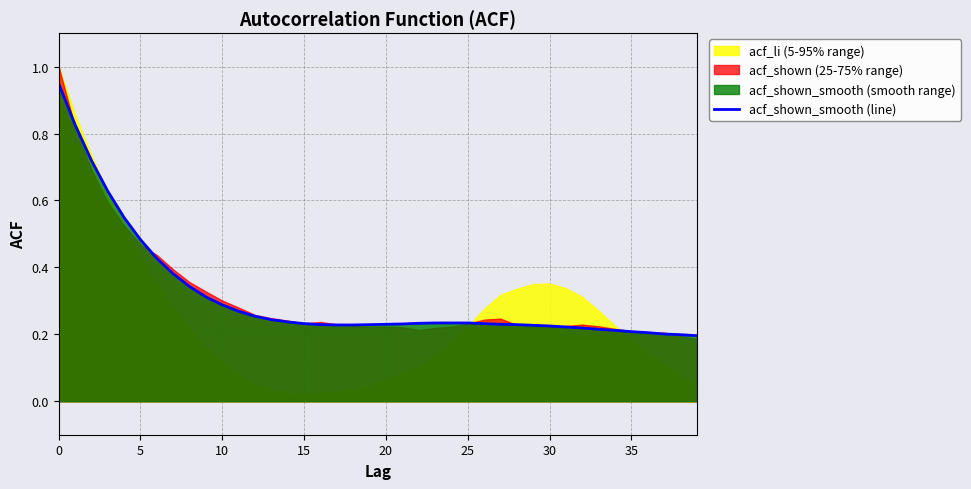

True or false: there are more than 2 points higher than both neighbors.

False